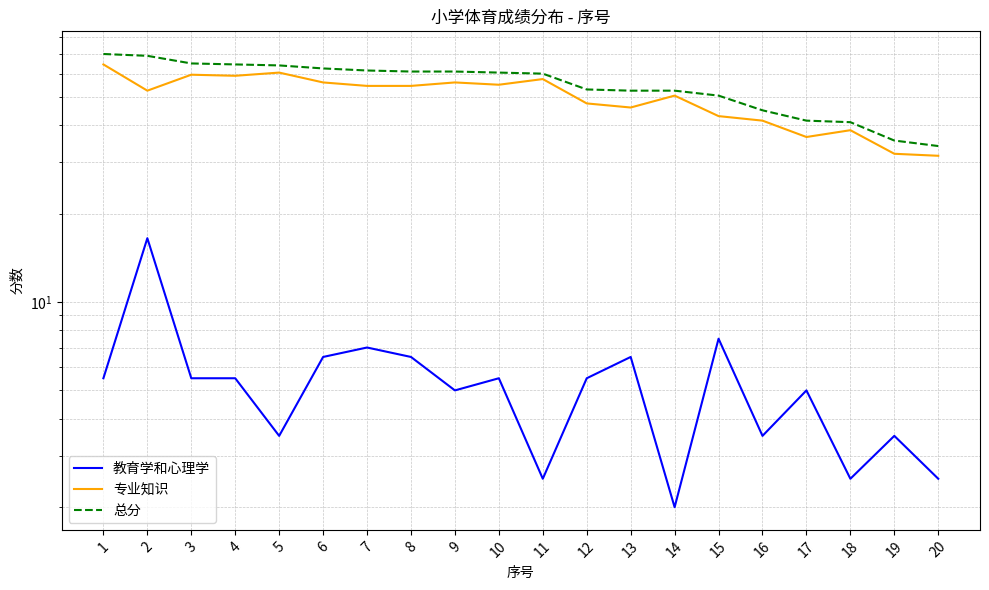

At how many categories does at least one series exceed 31?

20